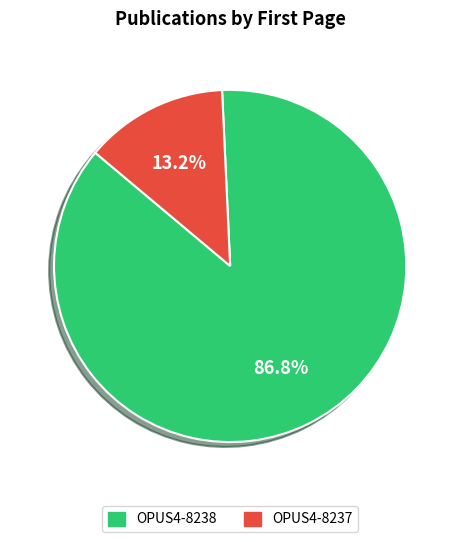

How many slices are in this pie chart?

2